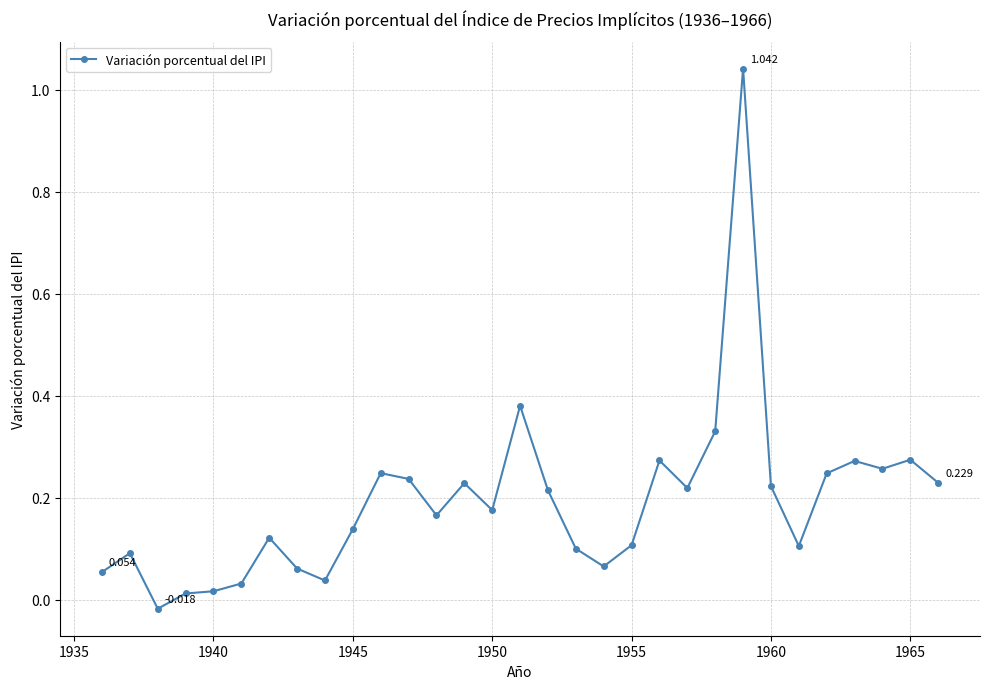

How many values are below 0?

1